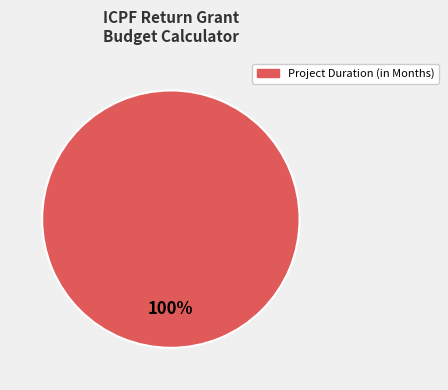

Is there any slice that represents more than half of the pie?

Yes